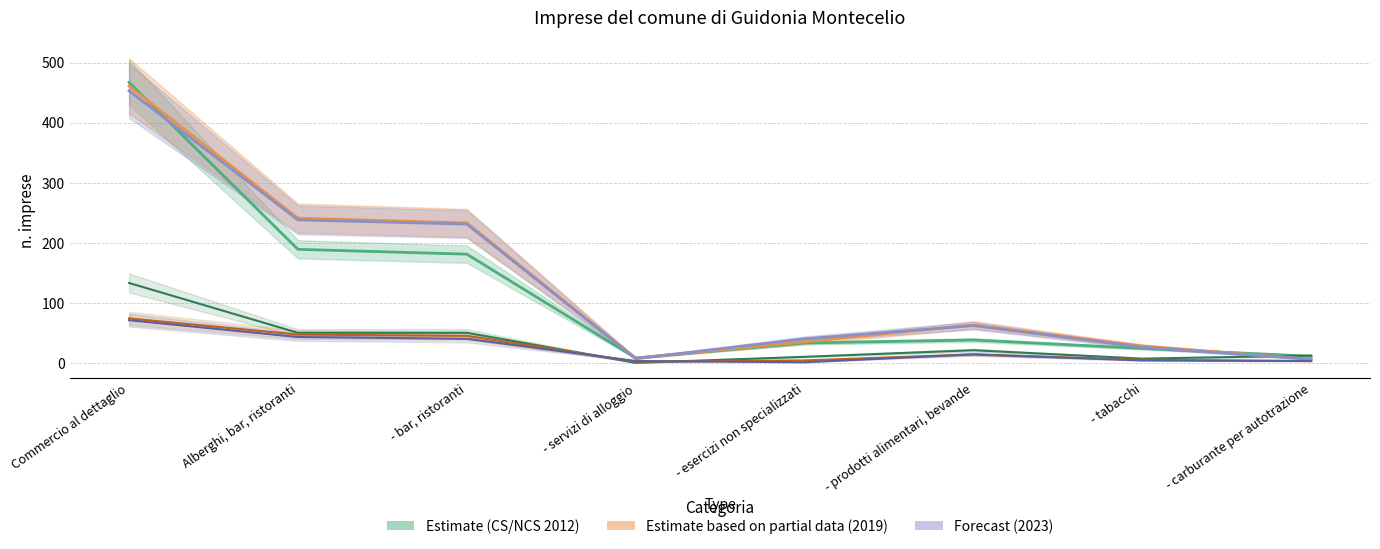

How many data points does each series have?

8